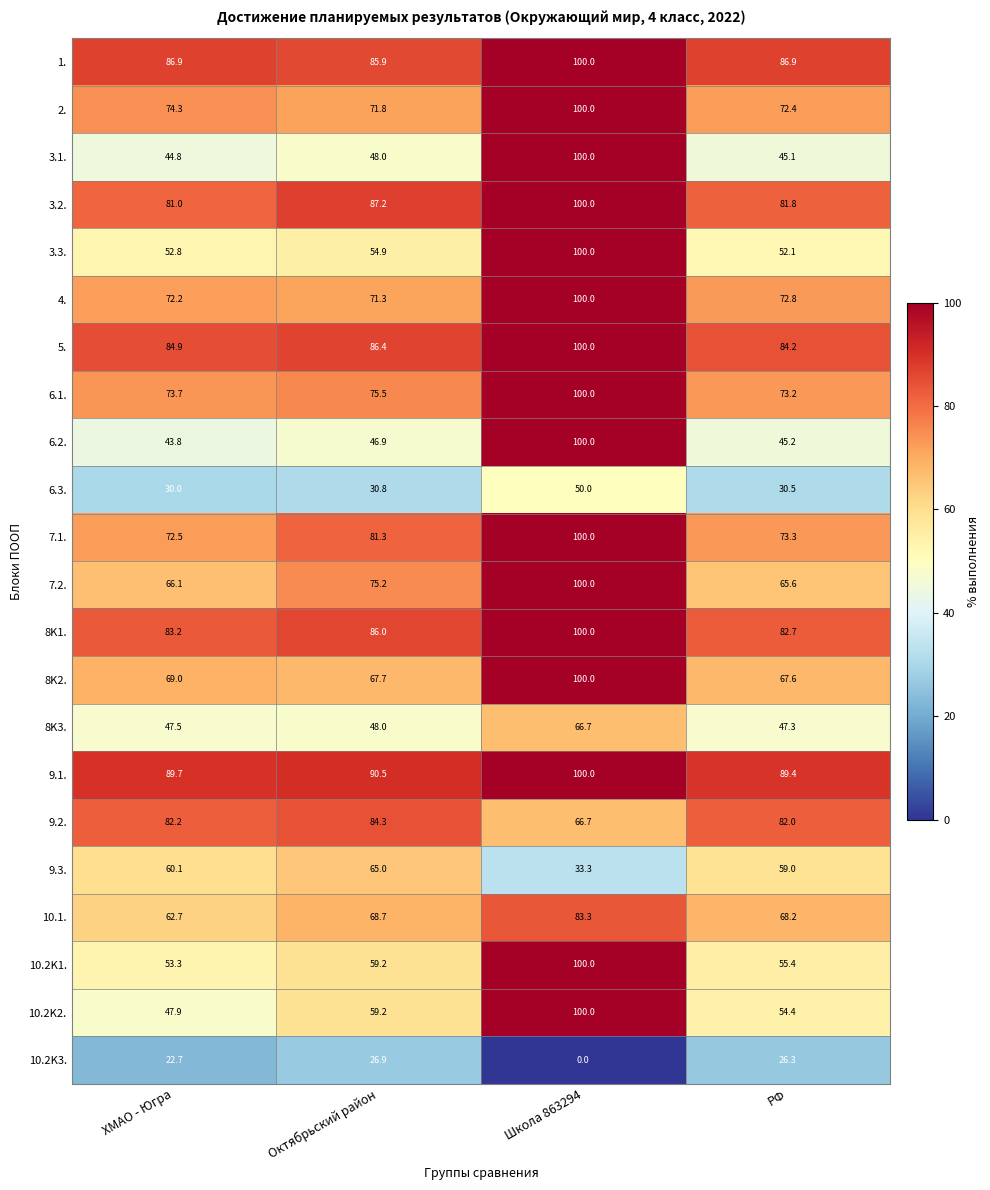

At which label is 3.1. closest to 72?

Октябрьский район